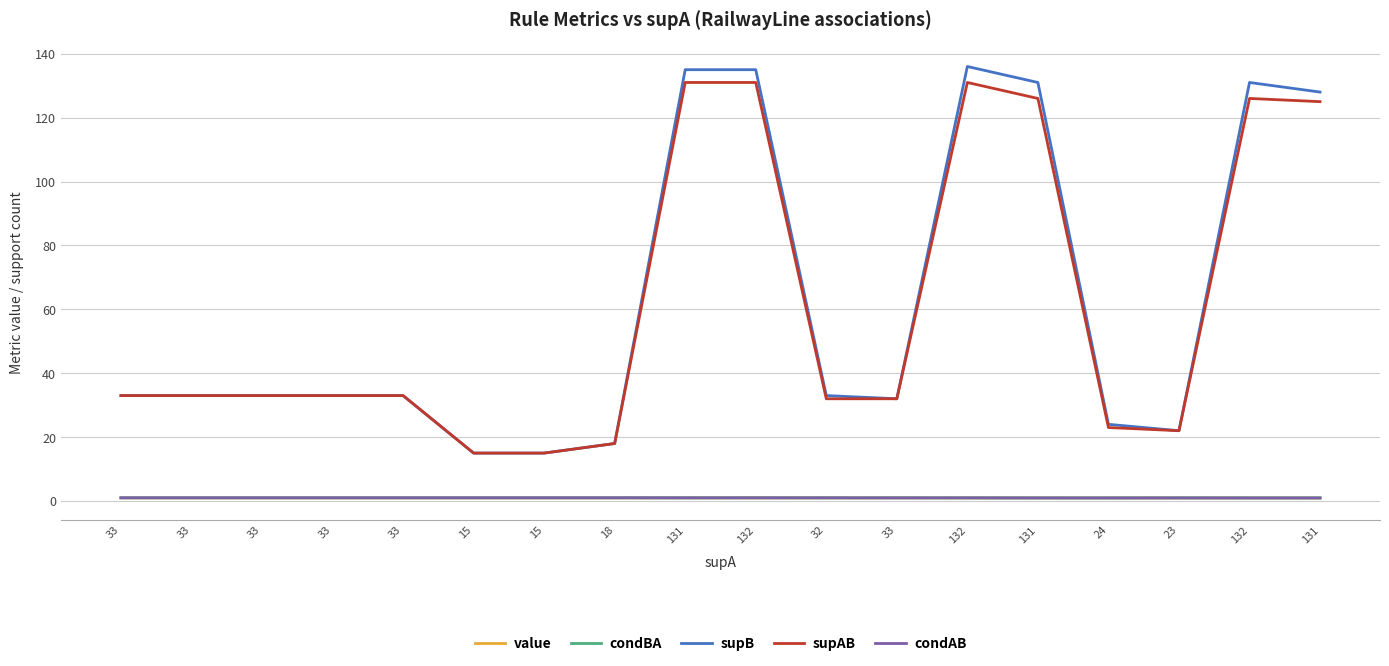

True or false: supAB and condAB cross at least once.

False